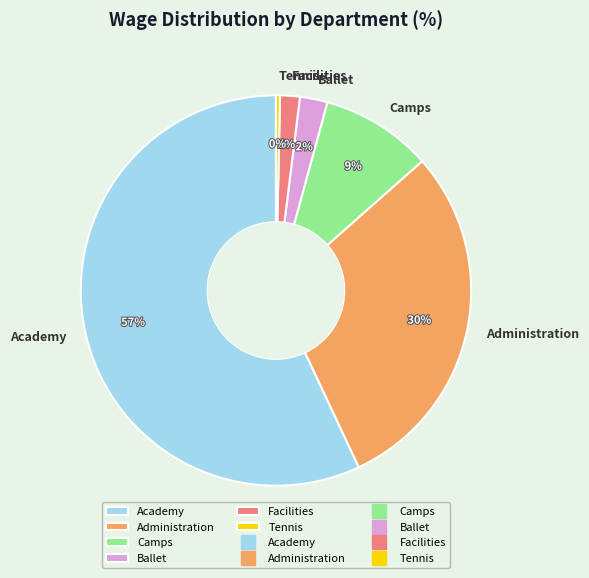

The Administration slice represents 42% of the pie. True or false?

False